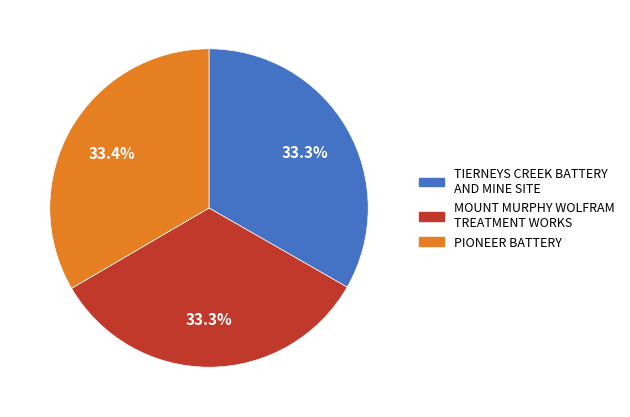

Do PIONEER BATTERY and MOUNT MURPHY WOLFRAM TREATMENT WORKS together represent more than half of the pie?

Yes